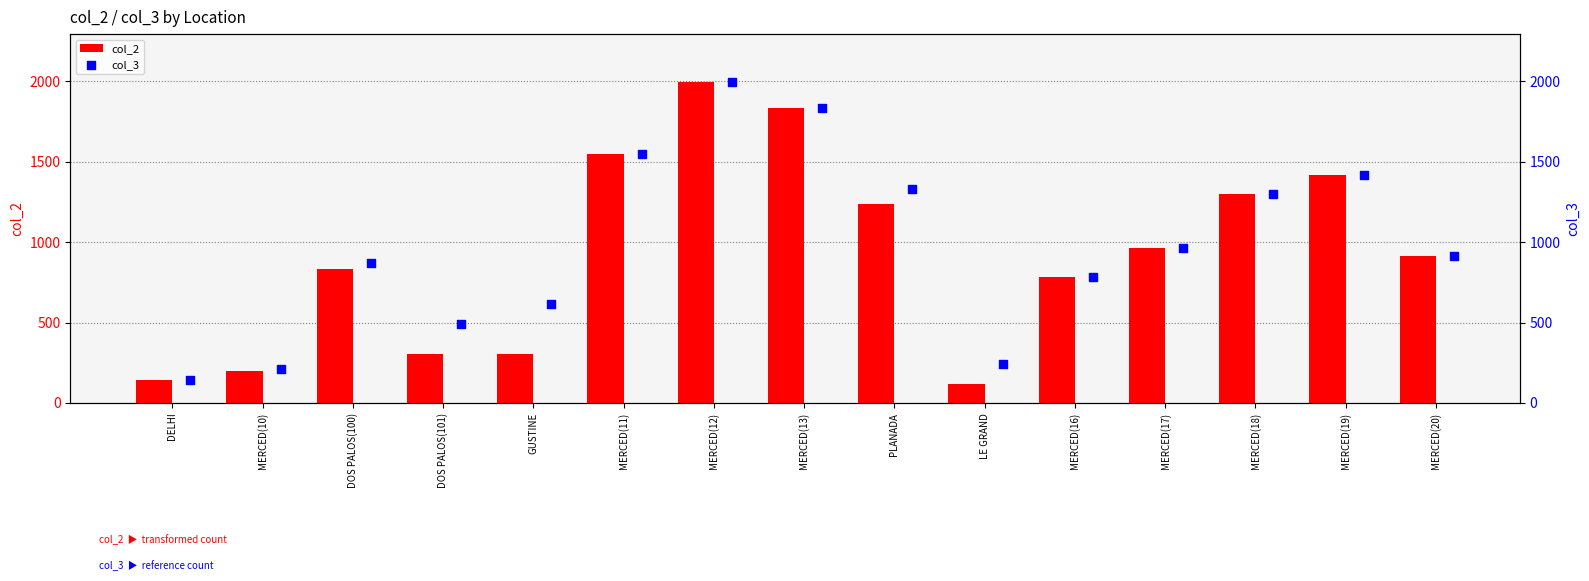

What are all the series names shown in the legend?

col_2, col_3